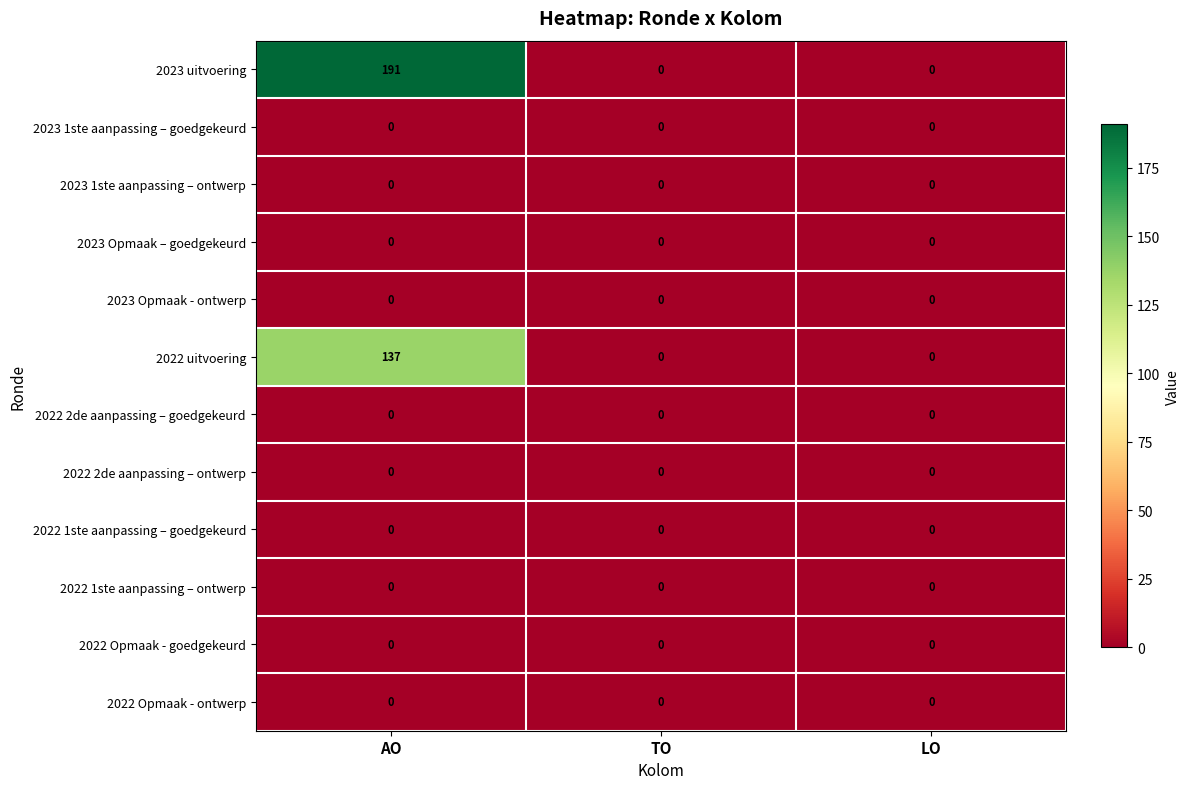

Which series changed the most between AO and TO?

2023 uitvoering